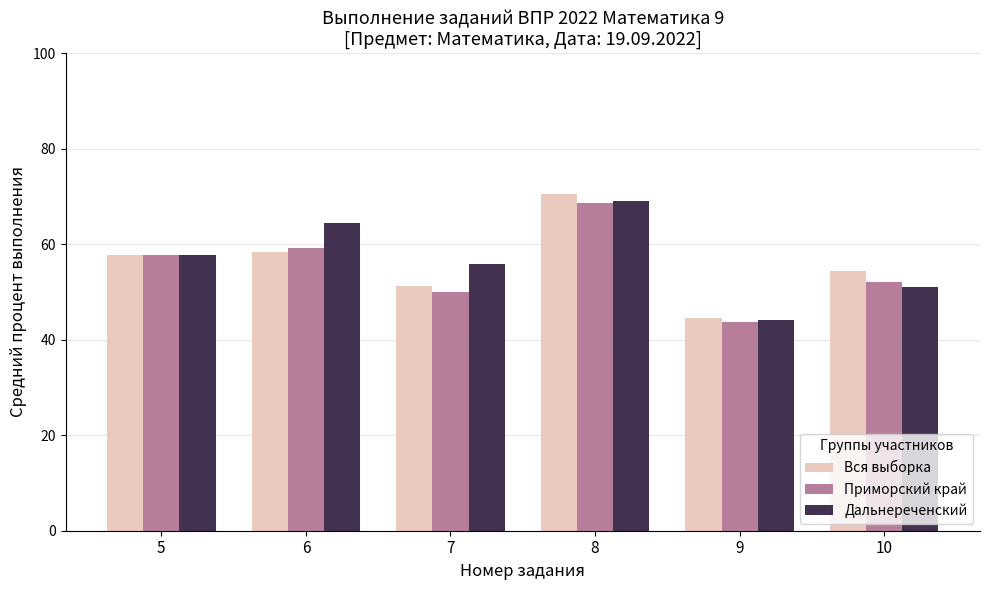

At 6, list the series in order from smallest to largest.

Вся выборка, Приморский край, Дальнереченский